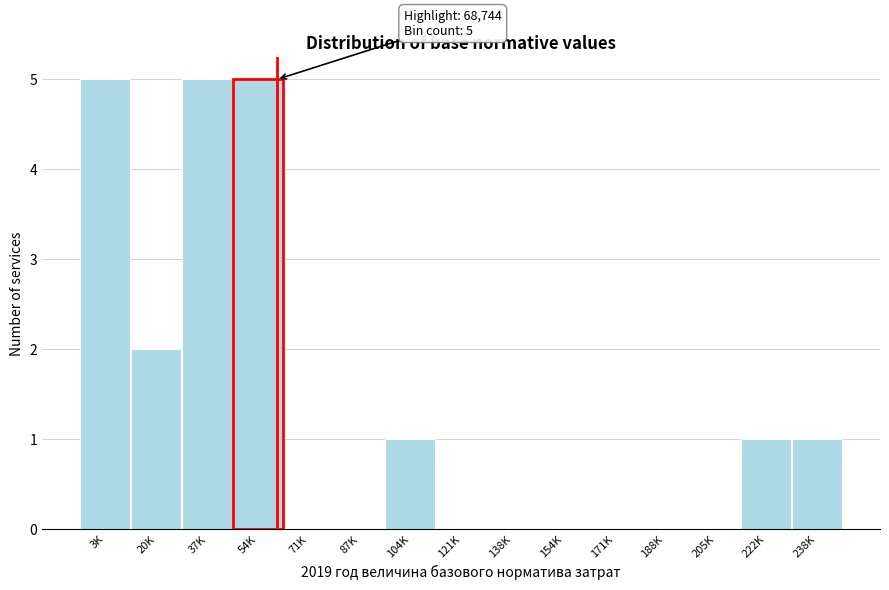

Reading left to right, list all the values displayed in this chart.

3K=5	20K=2	37K=5	54K=5	71K=0	87K=0	104K=1	121K=0	138K=0	154K=0	171K=0	188K=0	205K=0	222K=1	238K=1